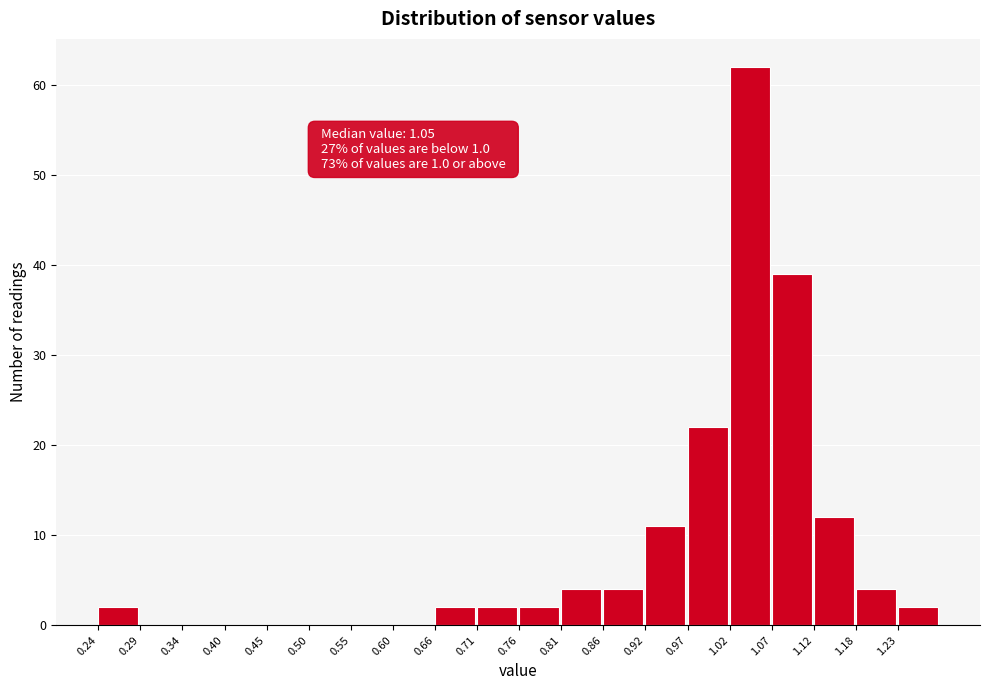

Over which range of the x-axis is the bar tallest?

1.020 to 1.072